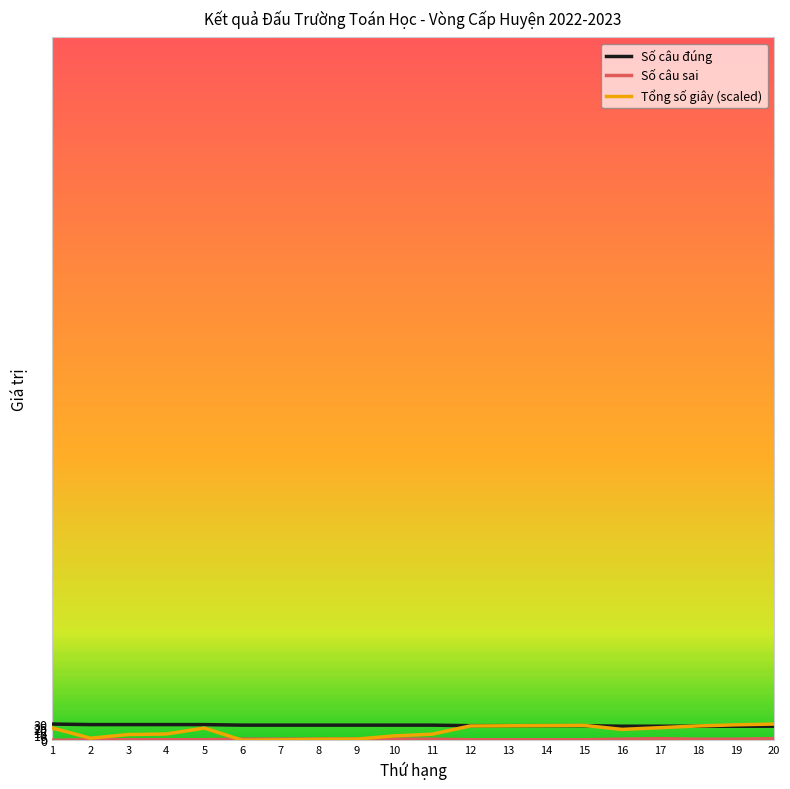

What is the highest value of the Tổng số giây (scaled) series?

30.0